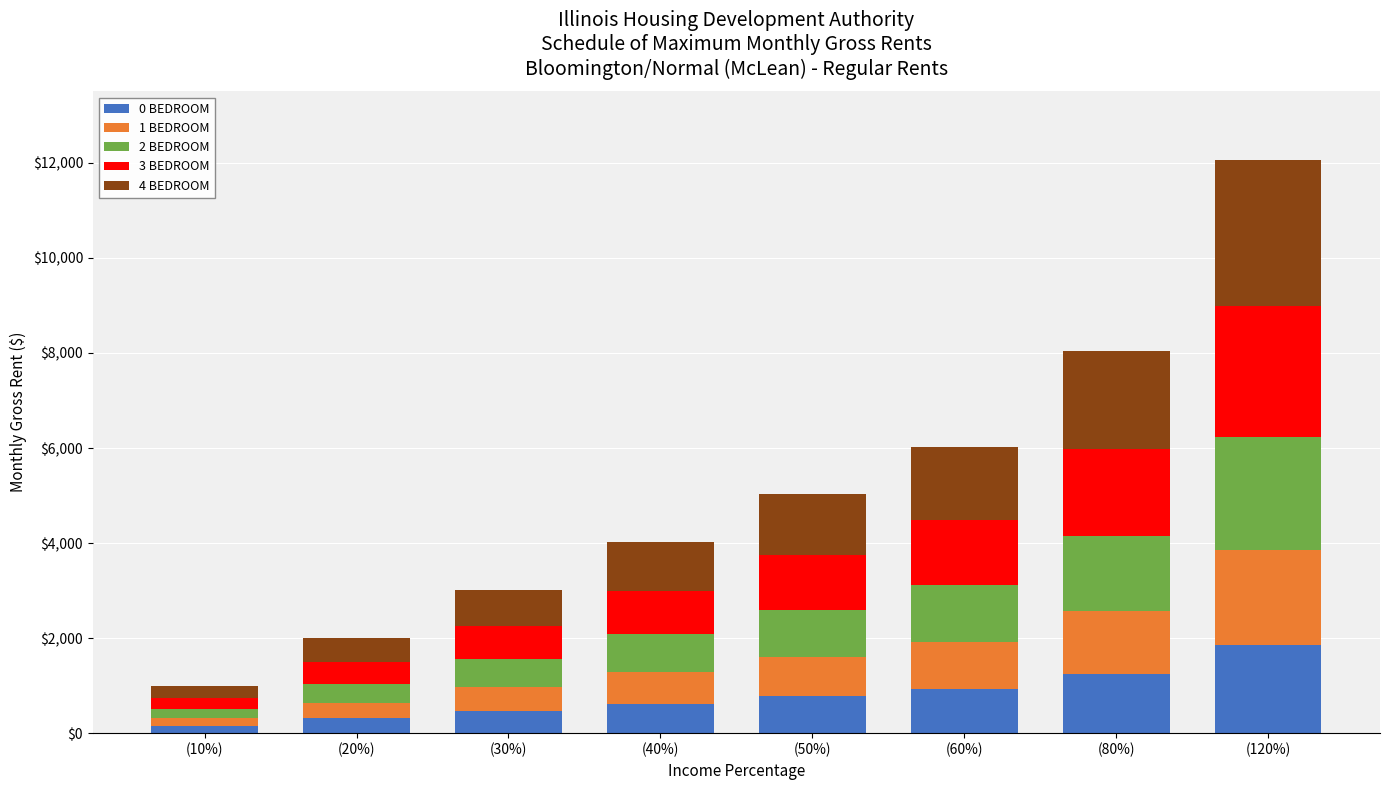

At which category is the sum across all series the highest?

(120%)